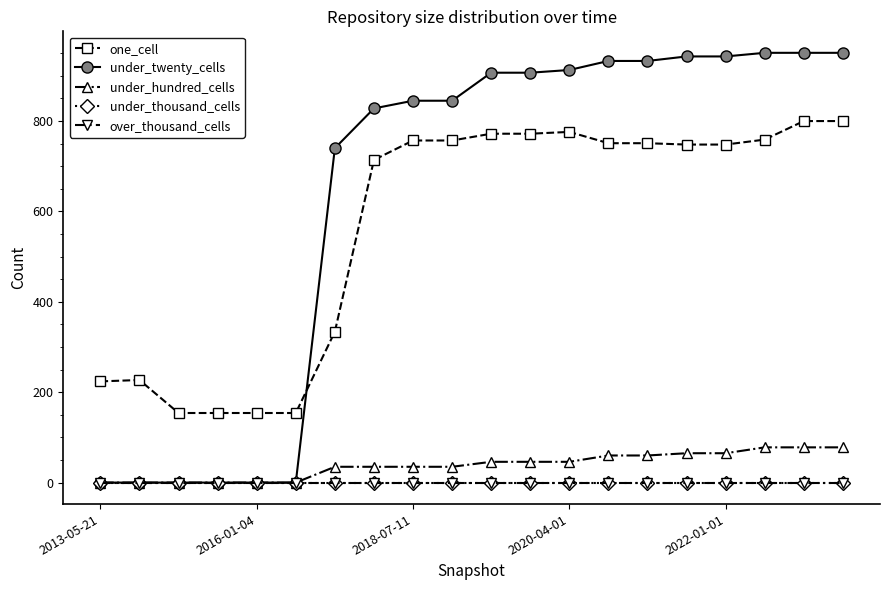

At how many categories does at least one series exceed 491?

14